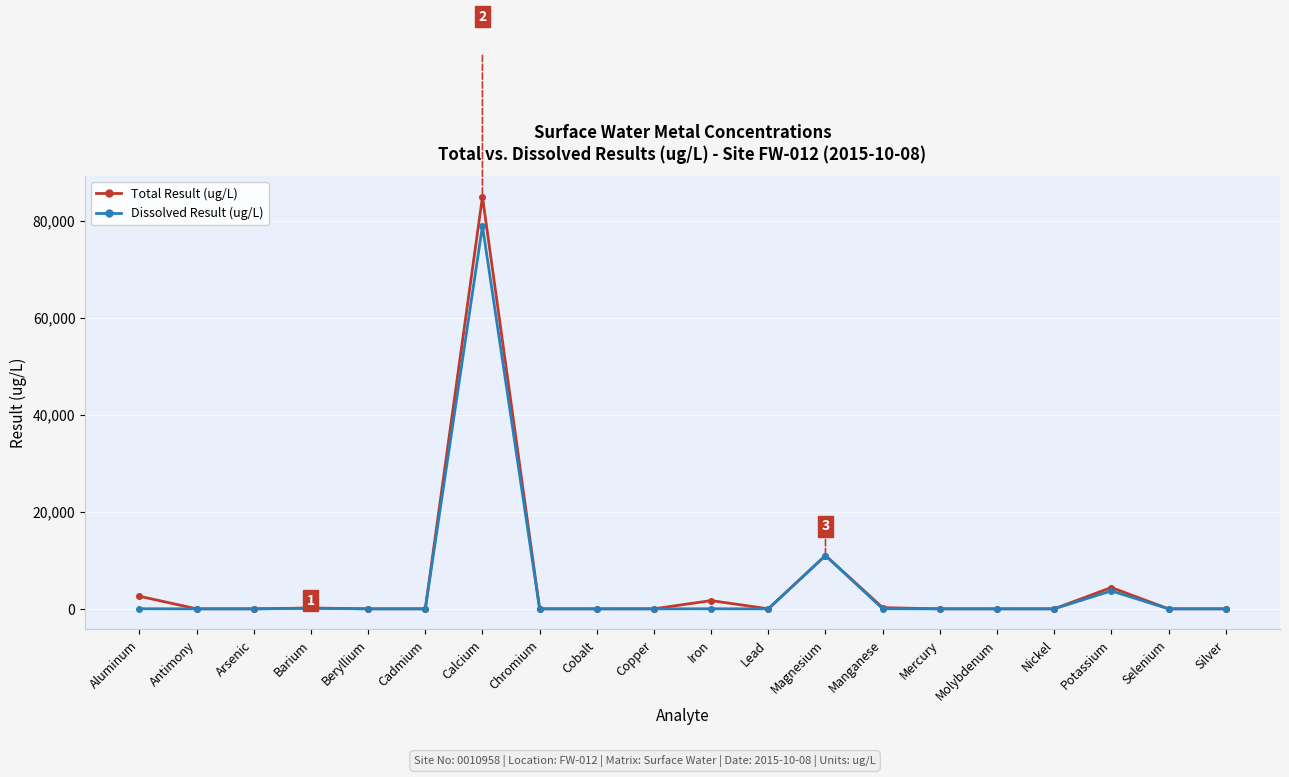

How many lines are shown in the chart?

2